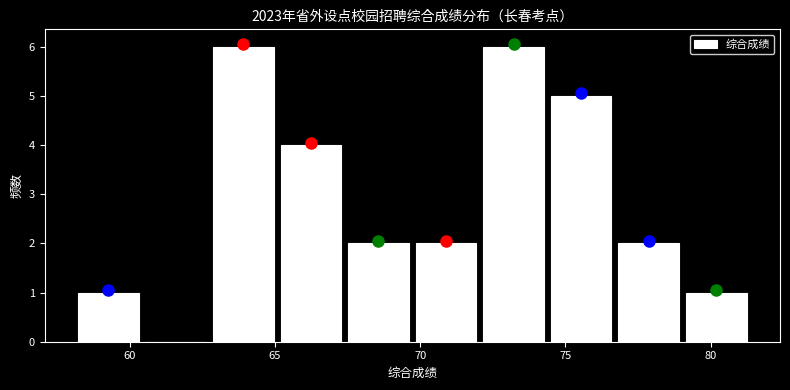

Reading left to right, transcribe this chart: for each bar, give the range it covers on the x-axis and its height. Neither the bar edges nor the heights are printed on the chart, so give them approximately, as read against the axes.

58.0 to 60.5: 1
60.5 to 63.0: 0
63.0 to 65.0: 6
65.0 to 67.5: 4
67.5 to 69.5: 2
69.5 to 72.0: 2
72.0 to 74.5: 6
74.5 to 76.5: 5
76.5 to 79.0: 2
79.0 to 81.5: 1